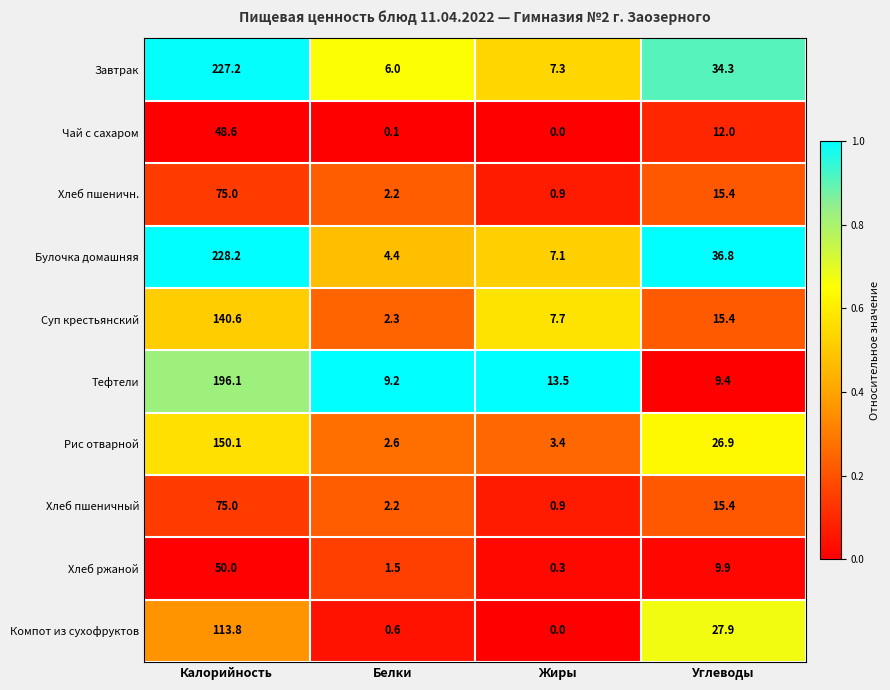

What is the difference between the second highest and second lowest values in the Суп крестьянский series?

7.7